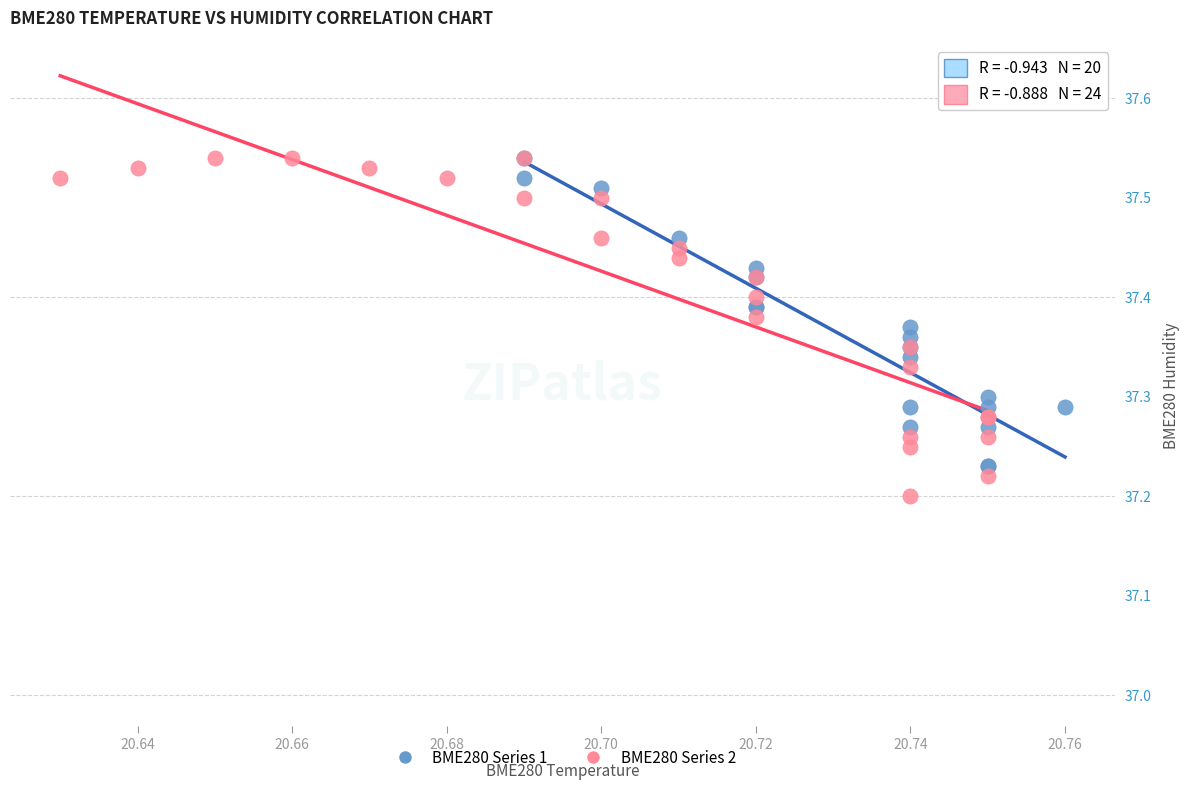

Which series contains the lowest Y value?

BME280 Series 2